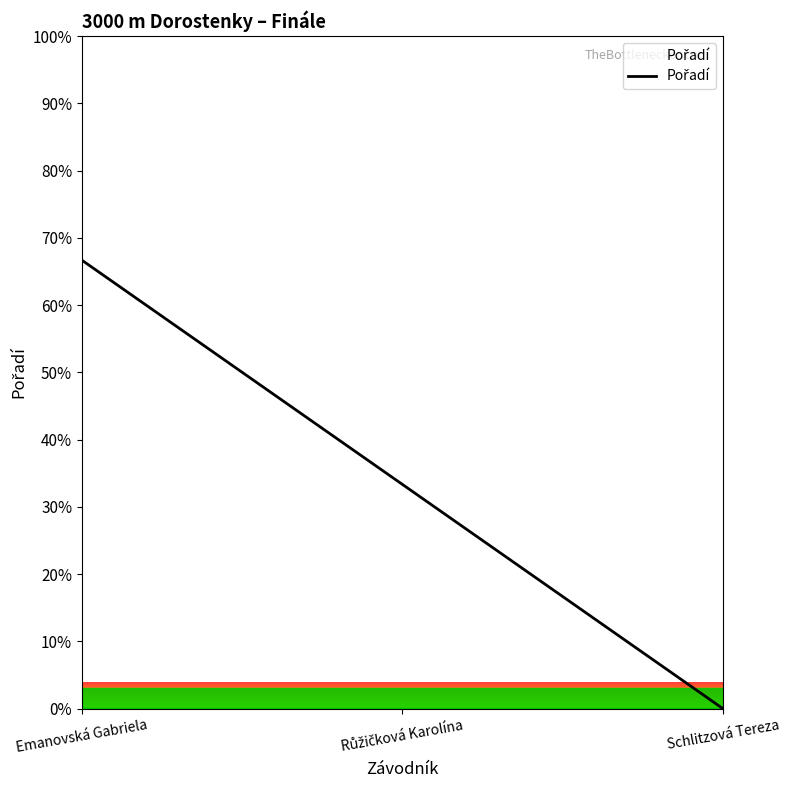

Which category has the highest value across all series?

Emanovská Gabriela